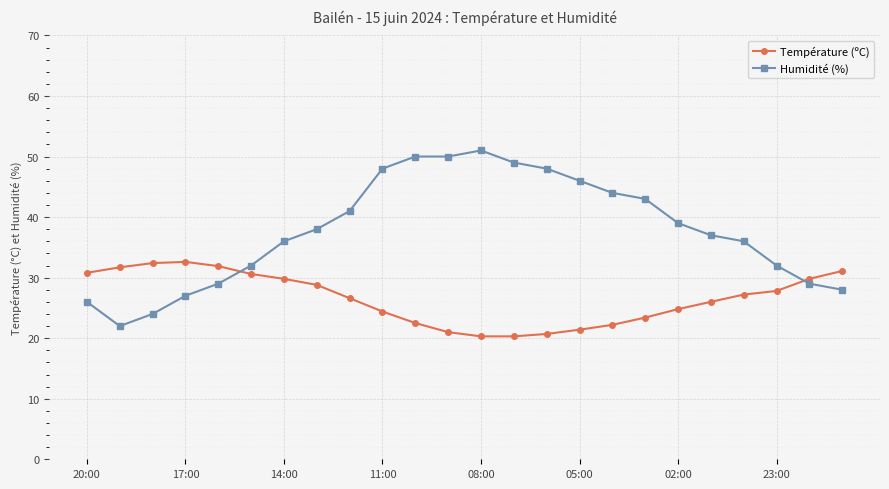

Which series has the largest total across all categories?

Humidité (%)